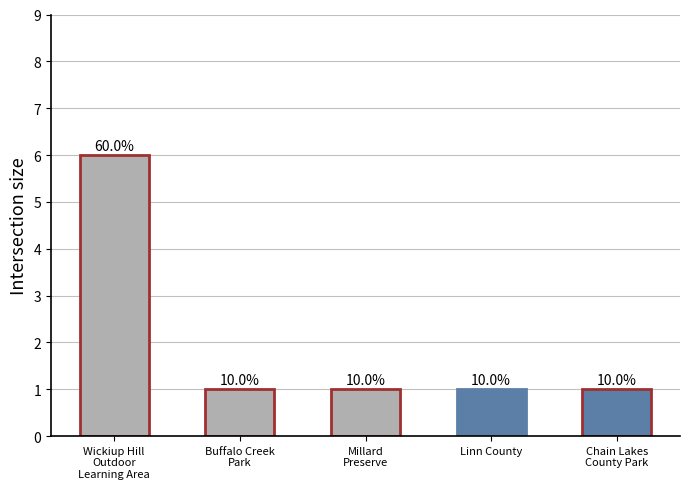

Reading left to right, transcribe all the data shown in this chart.

Wickiup Hill
Outdoor
Learning Area=6	Buffalo Creek
Park=1	Millard
Preserve=1	Linn County=1	Chain Lakes
County Park=1